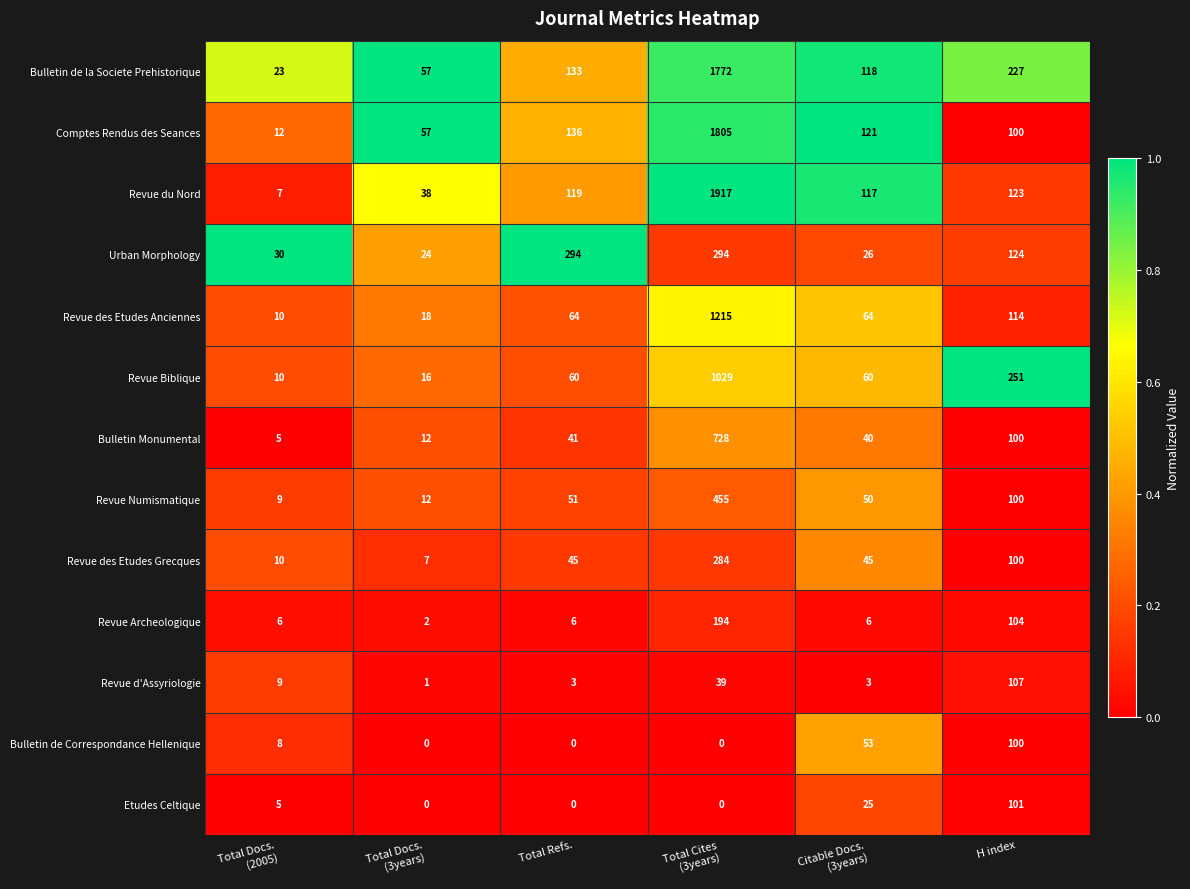

How many data points does each series have?

6